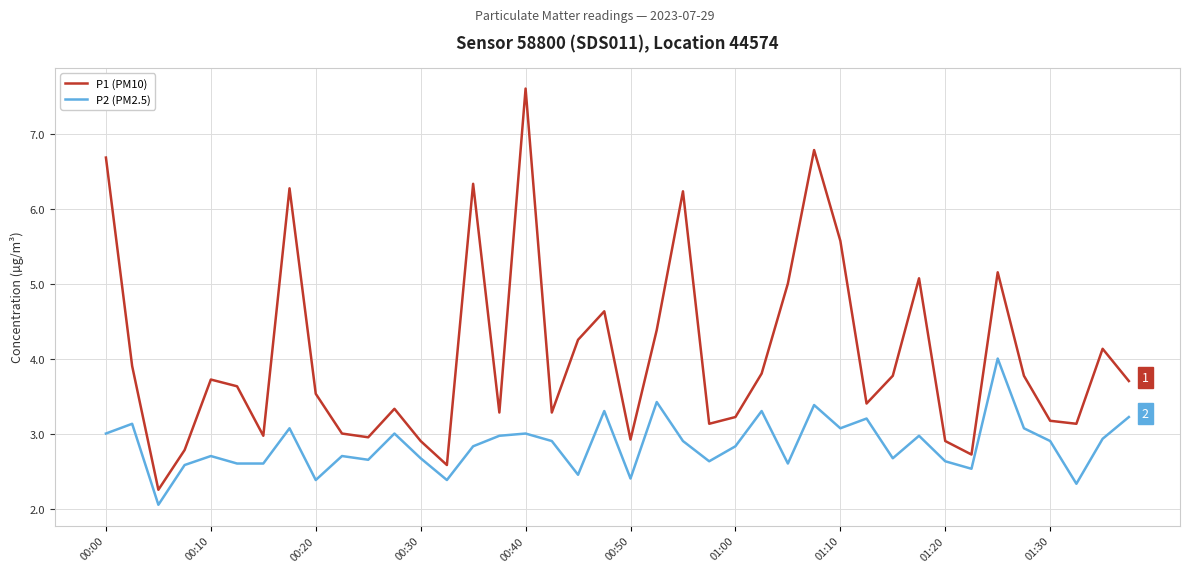

True or false: P1 (PM10) and P2 (PM2.5) intersect in this chart.

False